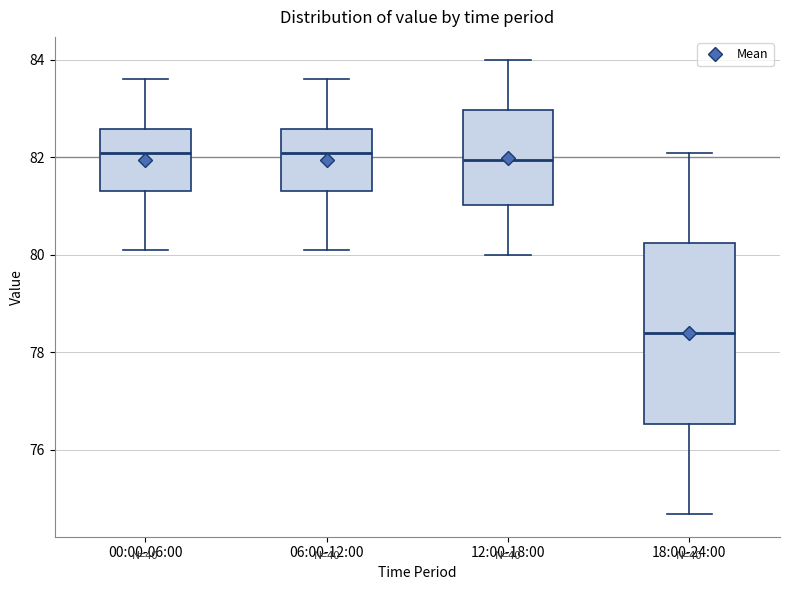

Which box is the tallest, from its lower edge to its upper edge?

18:00-24:00